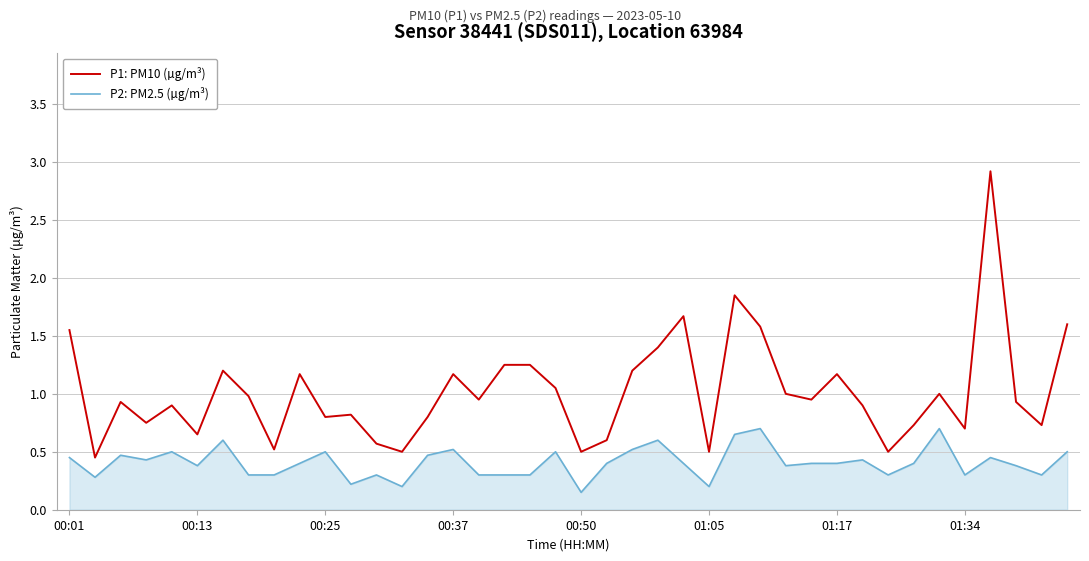

Rank the series by their maximum value, from highest to lowest.

P1: PM10 (µg/m³), P2: PM2.5 (µg/m³)